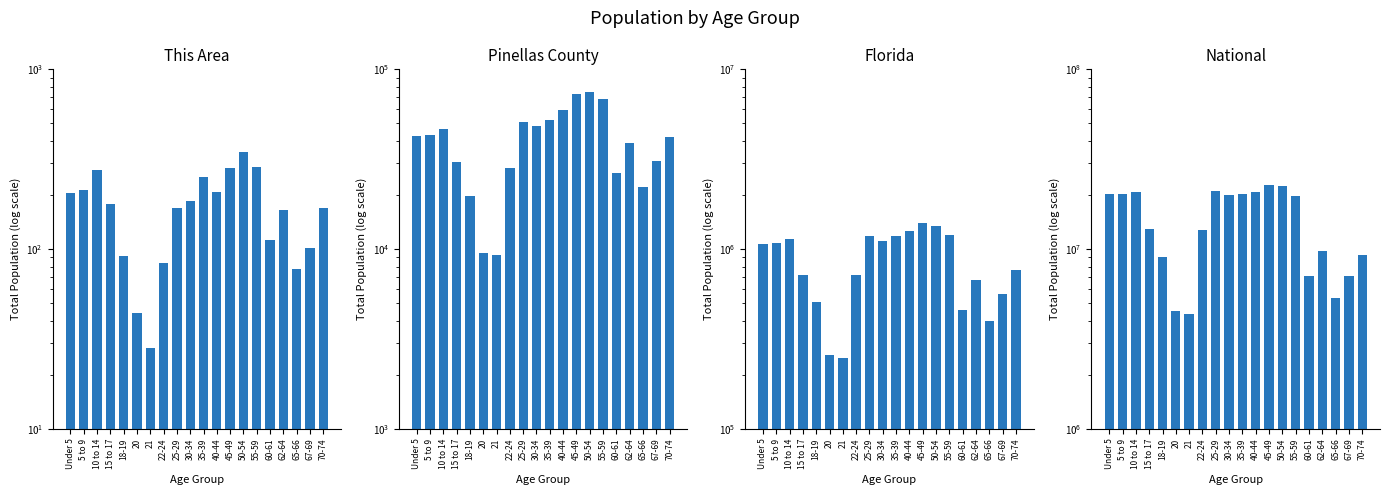

At which label is Pinellas County closest to 42146?

70-74